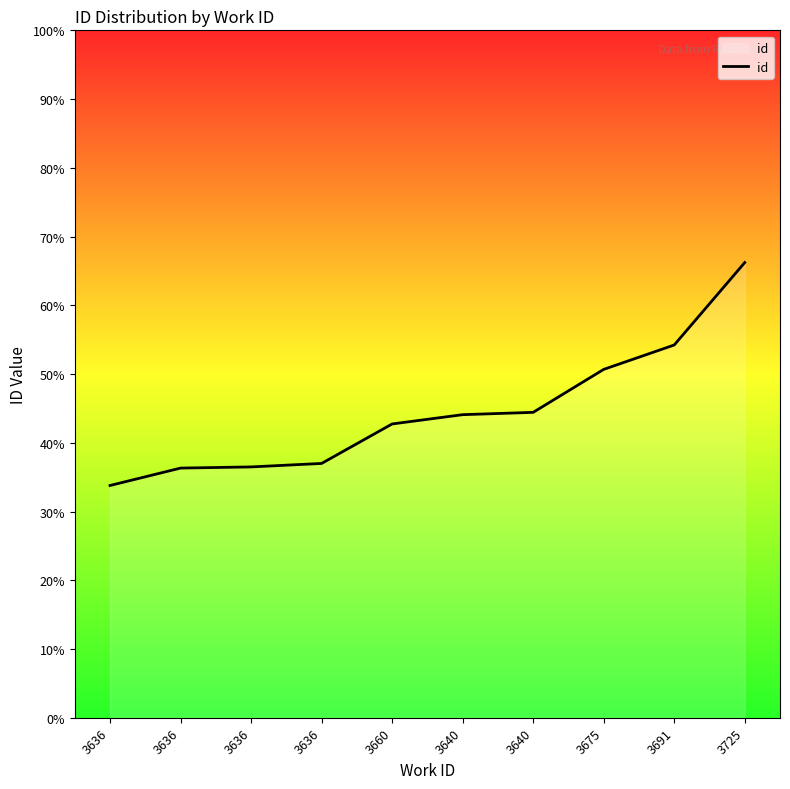

Is this an area chart (filled region under the line)?

Yes